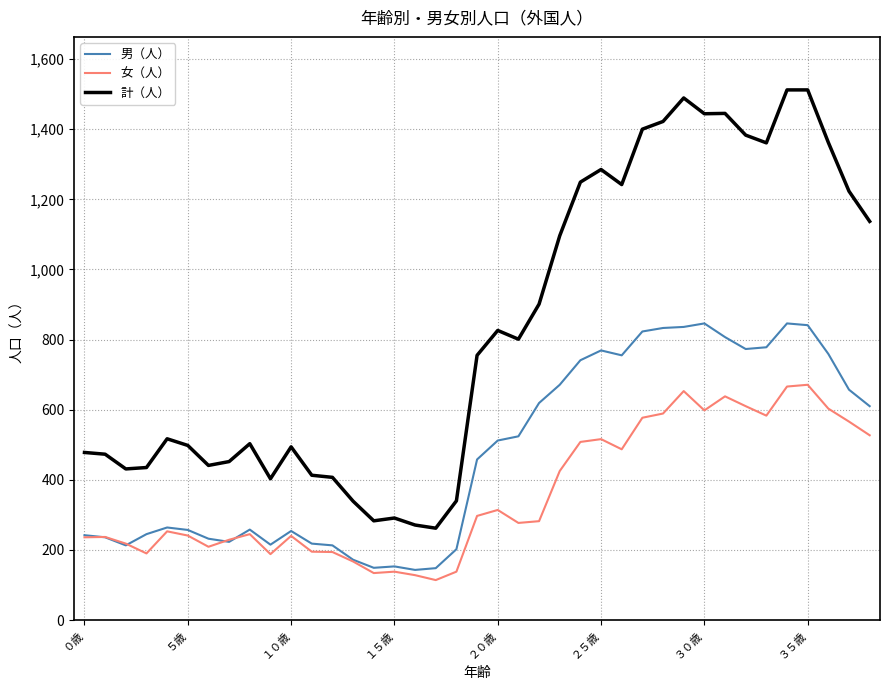

Which series has the largest total across all categories?

計（人）